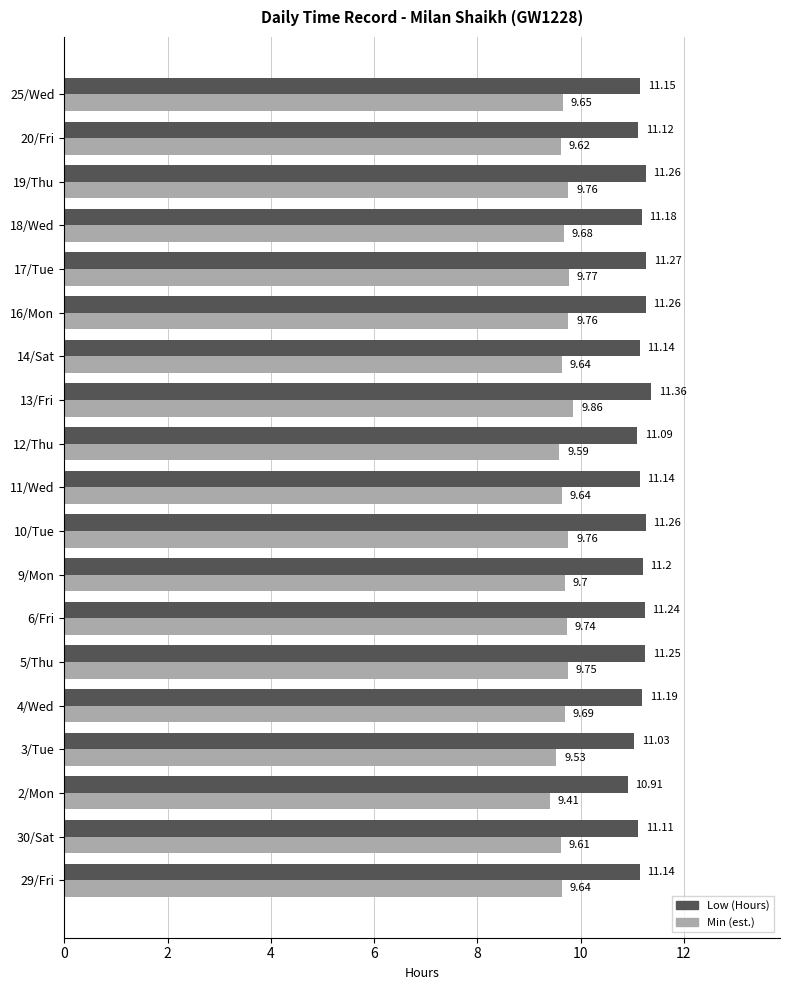

Which category has the highest value in the Min (est.) series?

13/Fri